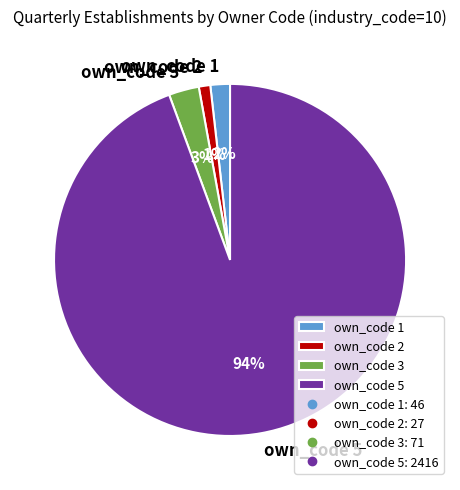

How many slices are in this pie chart?

4